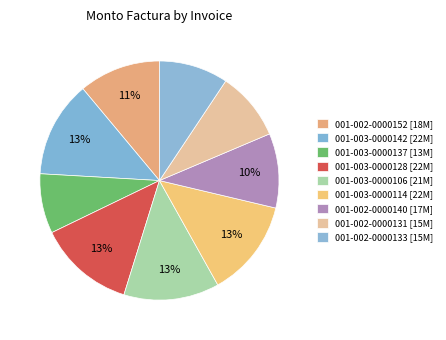

Is 001-003-0000137 the majority of the pie?

No